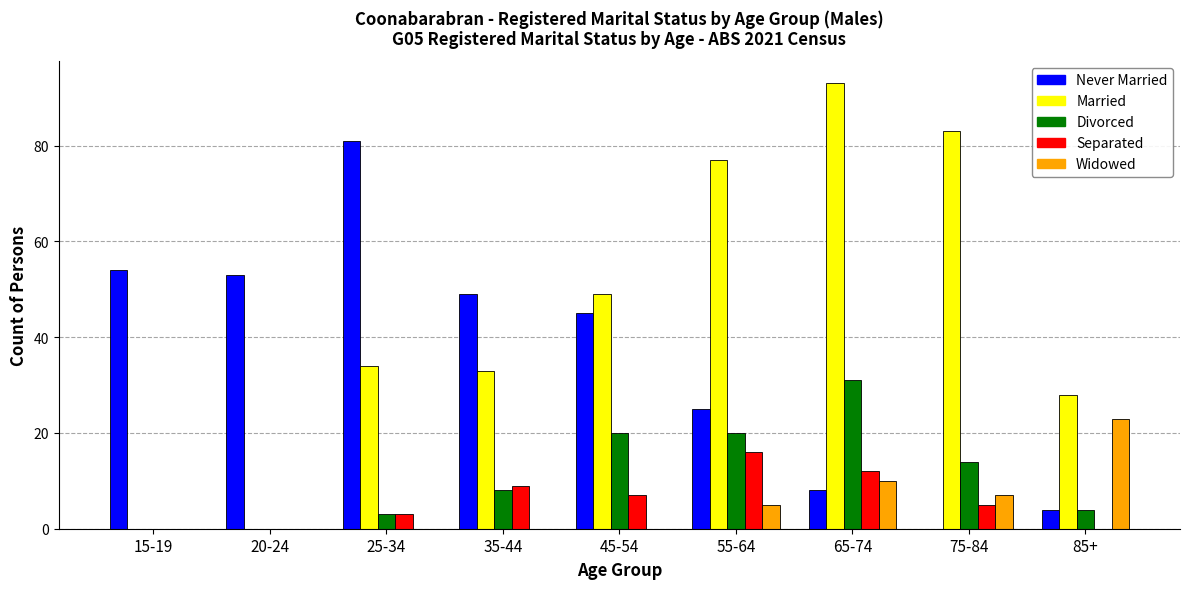

At which label is Never Married closest to 40?

45-54